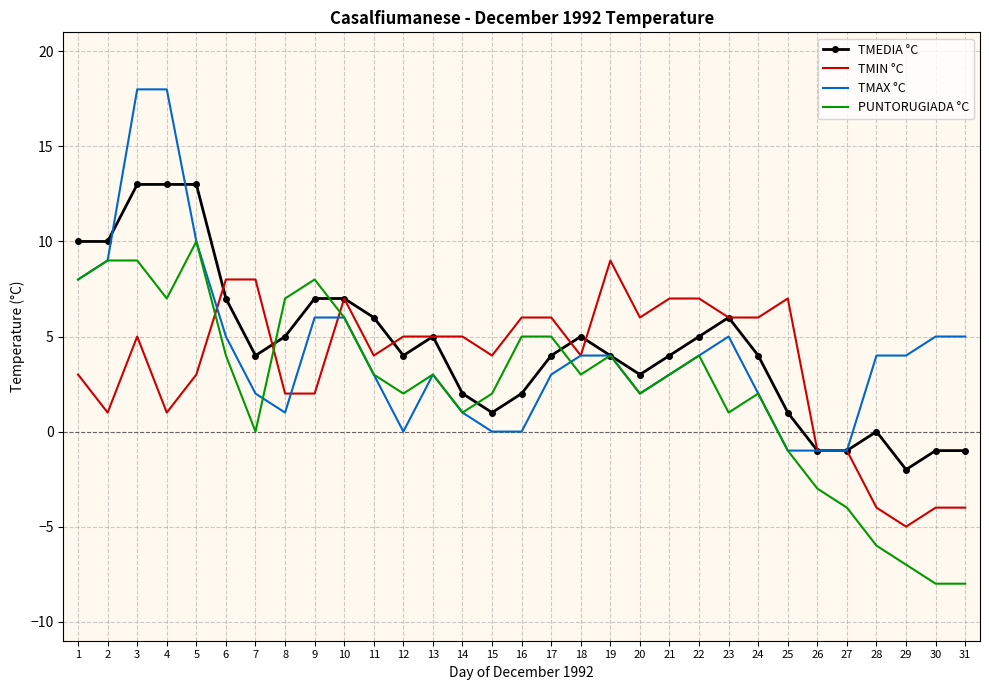

Is the value of TMAX °C at 4 greater than the value of TMEDIA °C at 29?

Yes